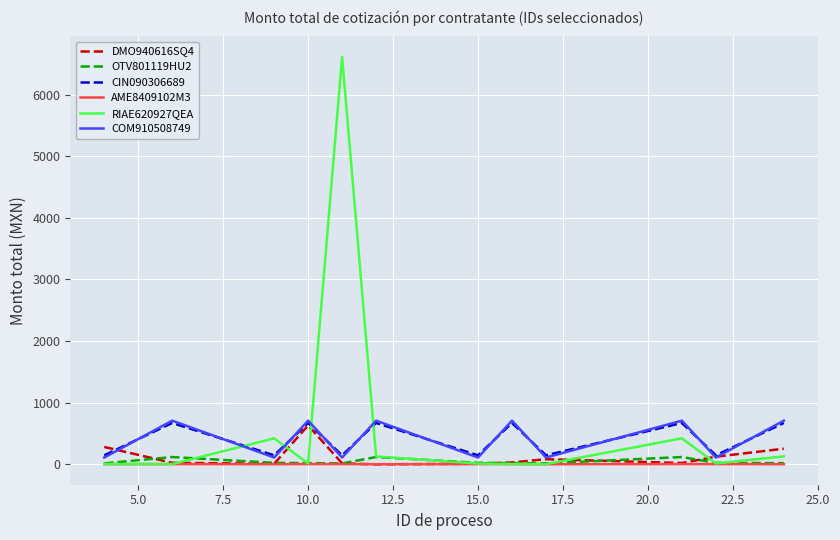

Which series has the largest range (max minus min)?

RIAE620927QEA